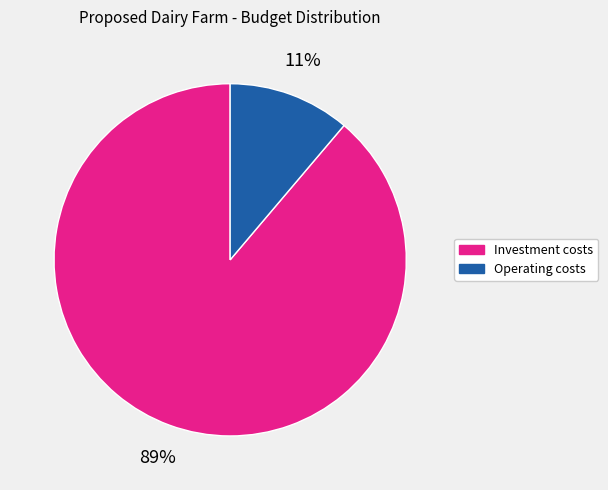

Is there any slice that represents more than half of the pie?

Yes